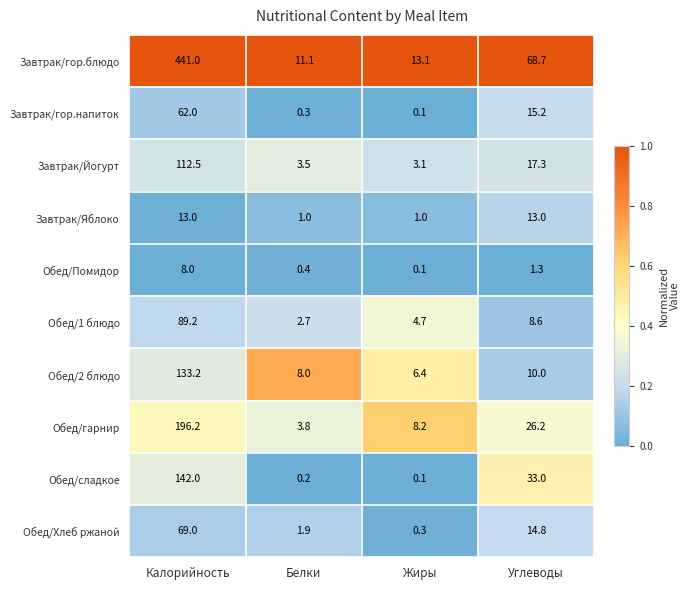

What is the difference between the highest and lowest values at Жиры?

13.0